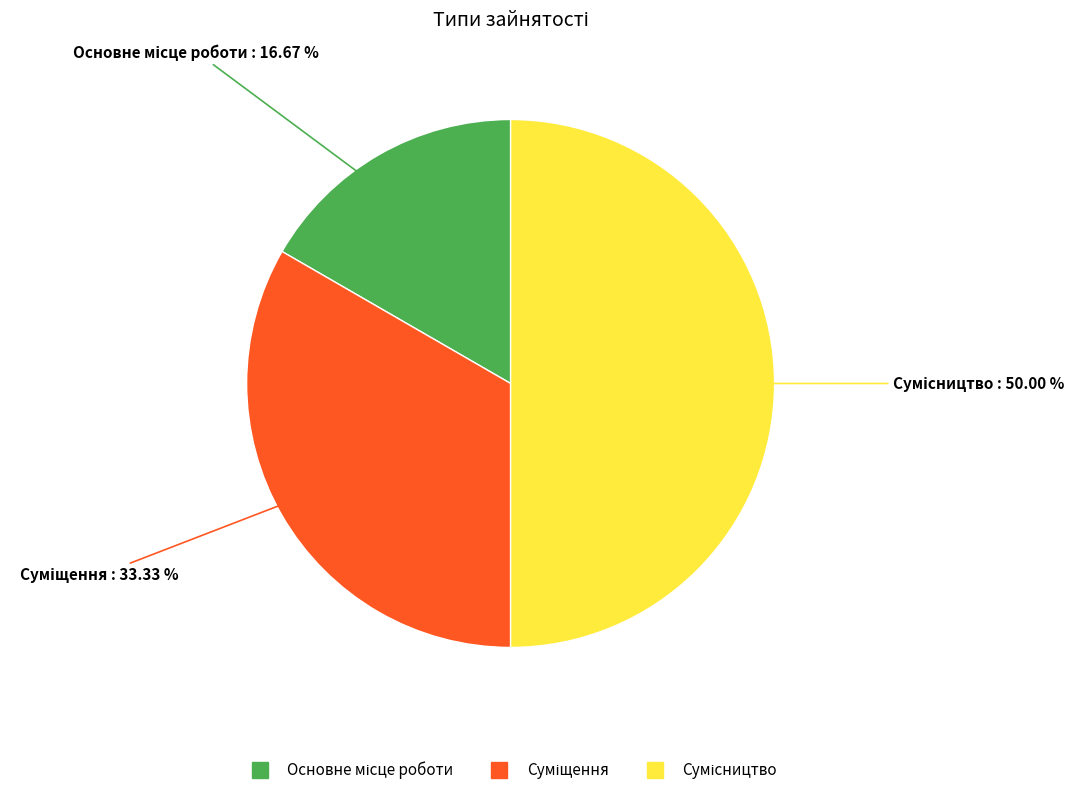

To the nearest percent, what portion does Сумісництво represent?

50%